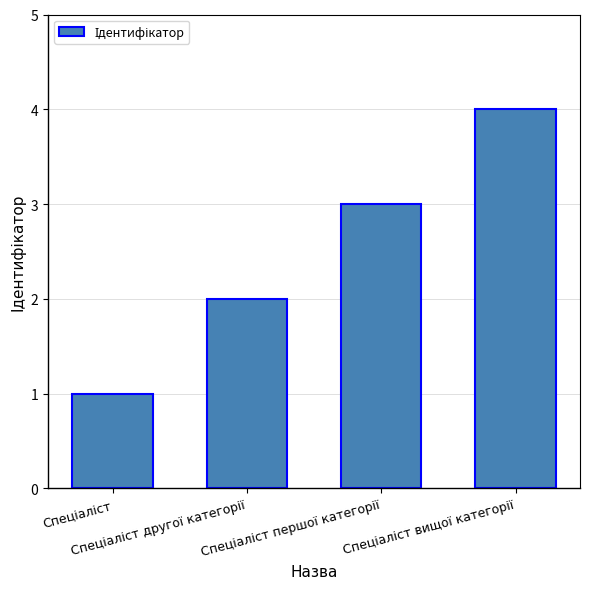

How many bars are there in total?

4